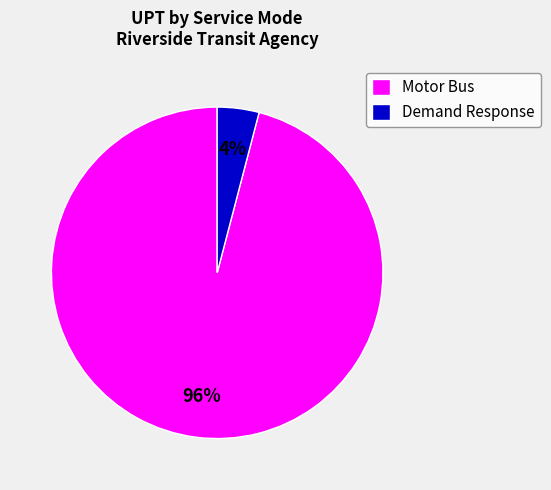

How many segments does this pie chart have?

2